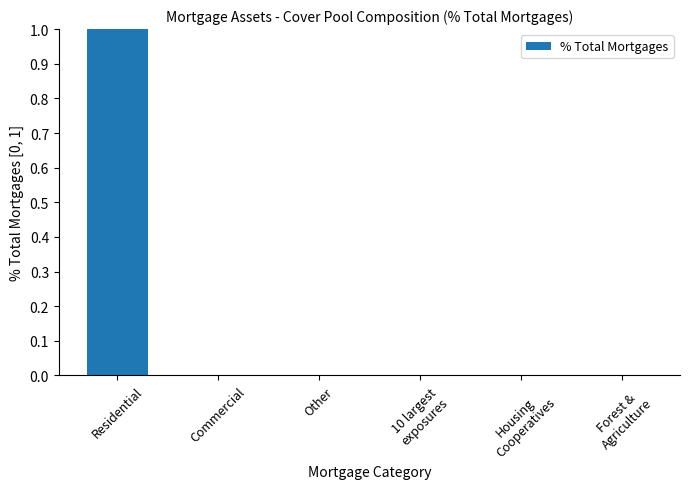

Is it true that the value at 10 largest
exposures is 0.0?

True